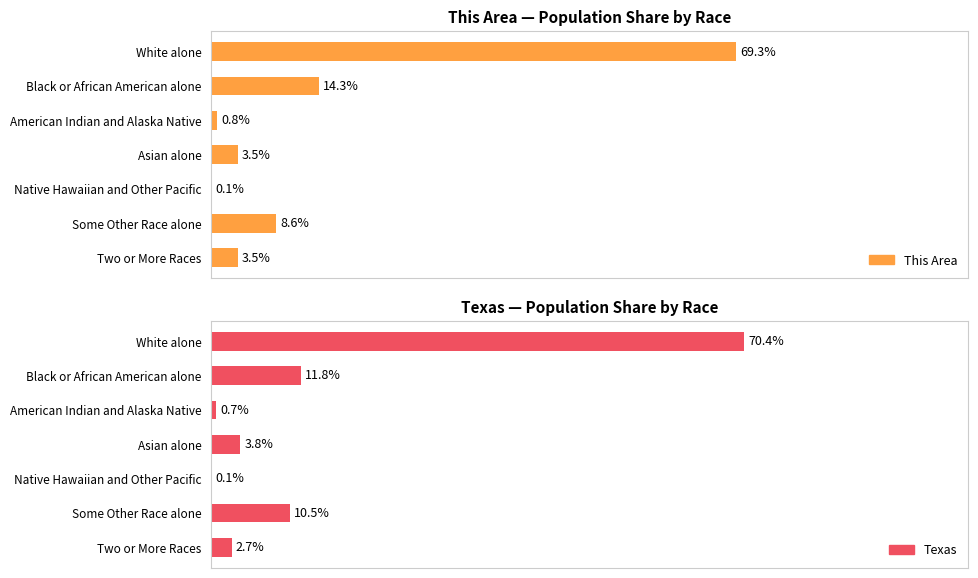

At how many categories does at least one series exceed 39?

1